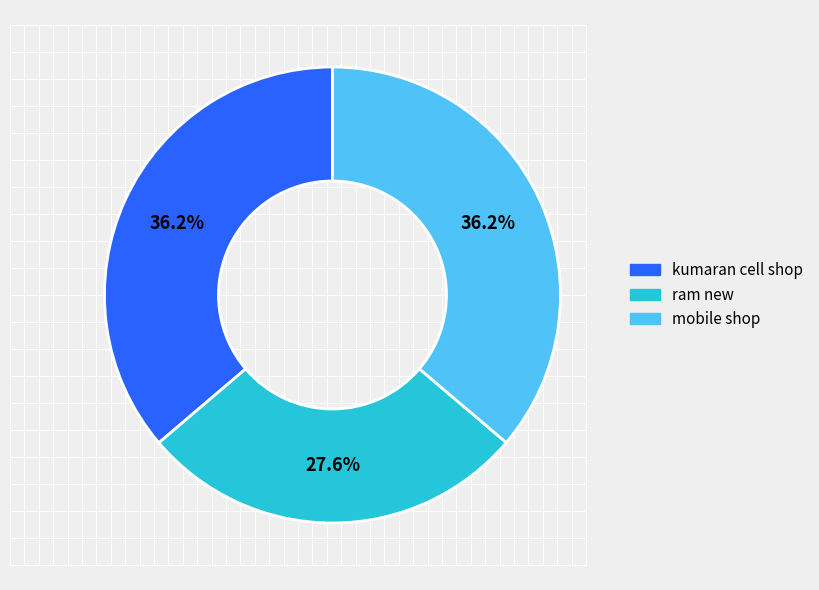

Is there a majority slice in this chart?

No